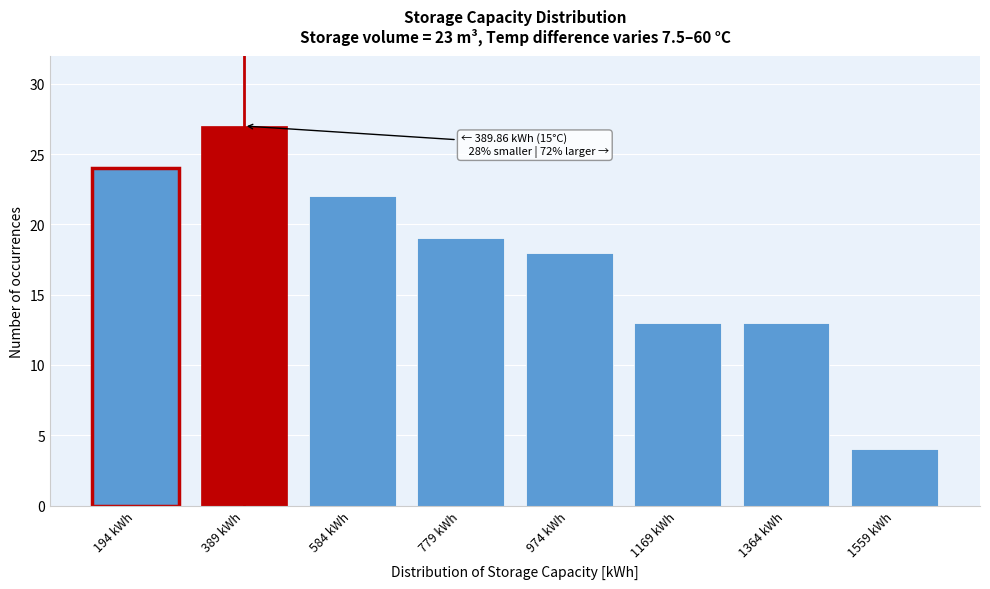

Reading left to right, transcribe all the data shown in this chart.

24	27	22	19	18	13	13	4